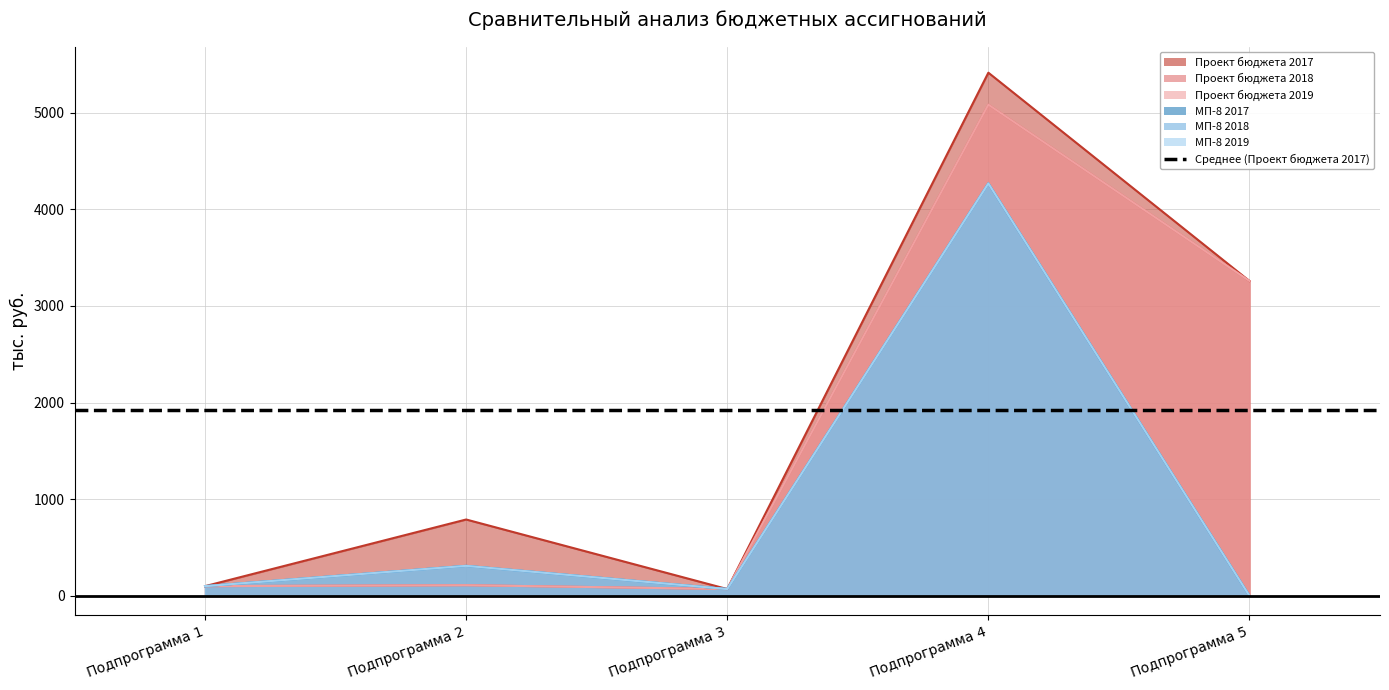

True or false: МП-8 2018 and МП-8 2019 intersect in this chart.

False